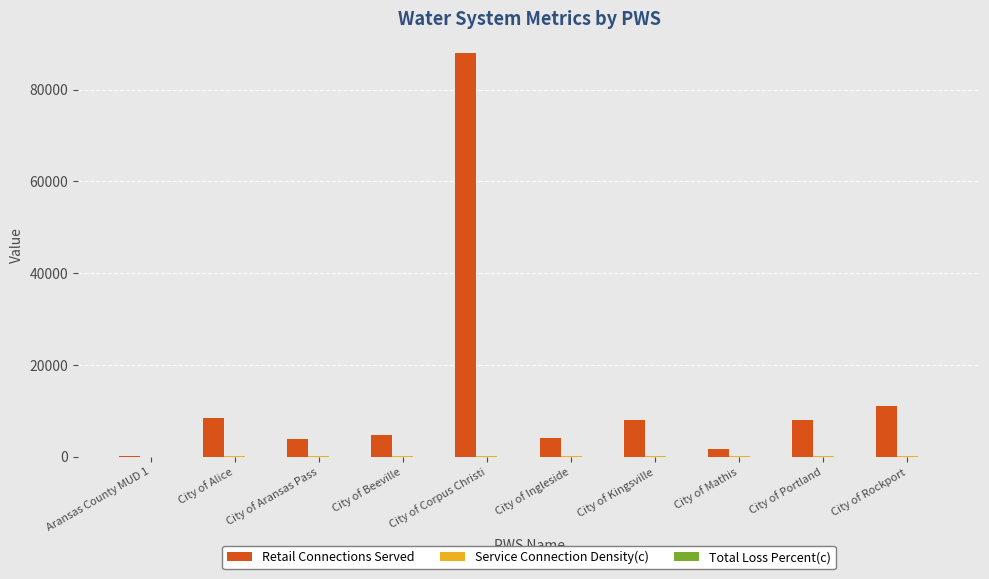

Where is Retail Connections Served nearest to the value 44065?

City of Rockport